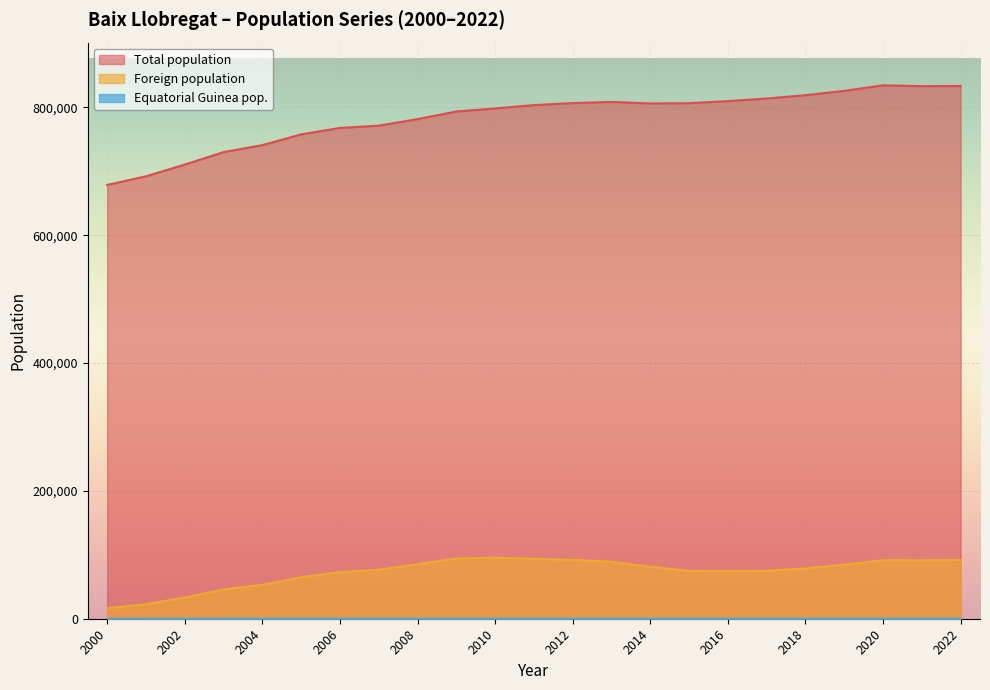

What is the total value across all series at 2006?

840940